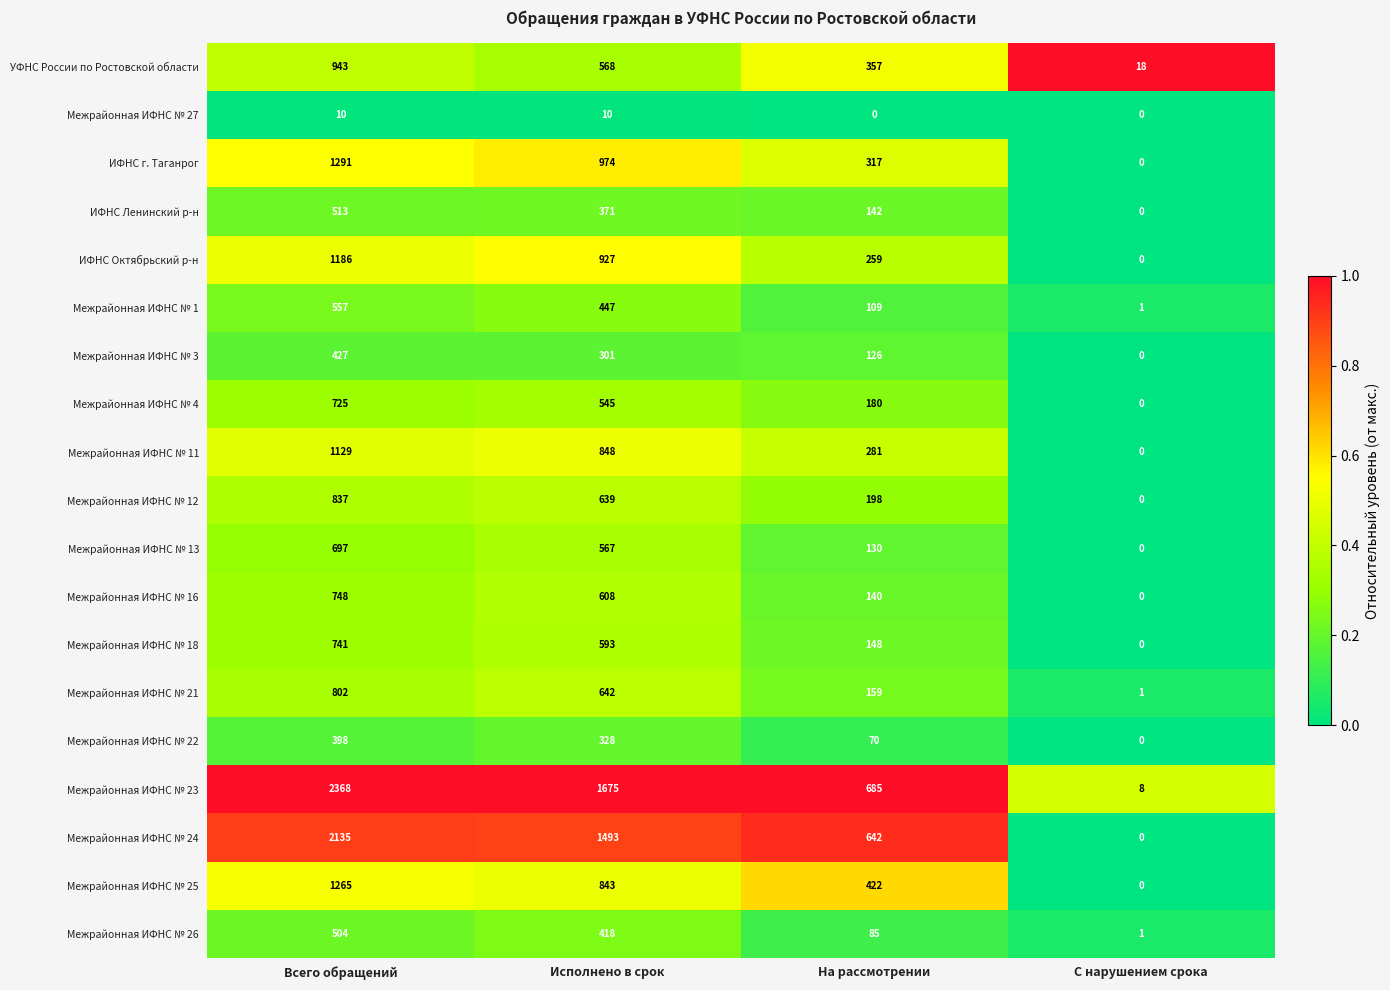

How many series are shown in this chart?

19